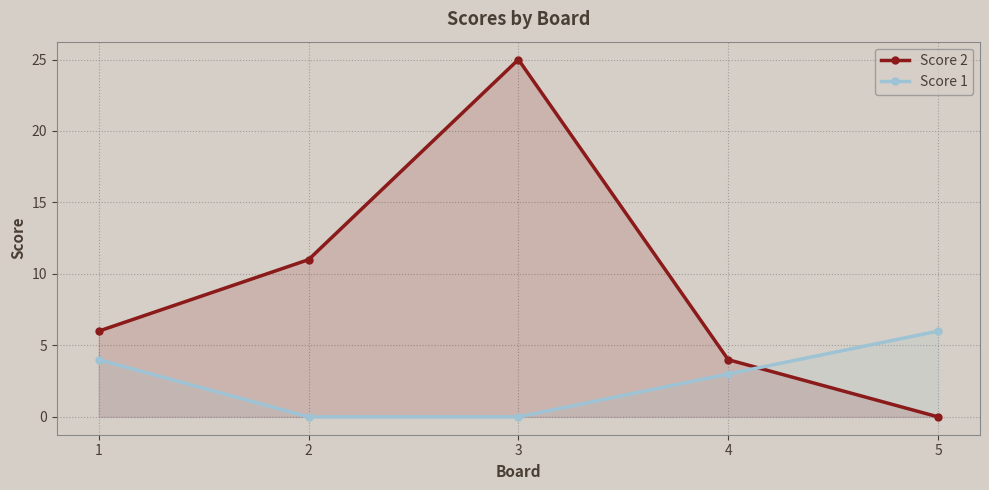

What is the total value across all series at 4?

7